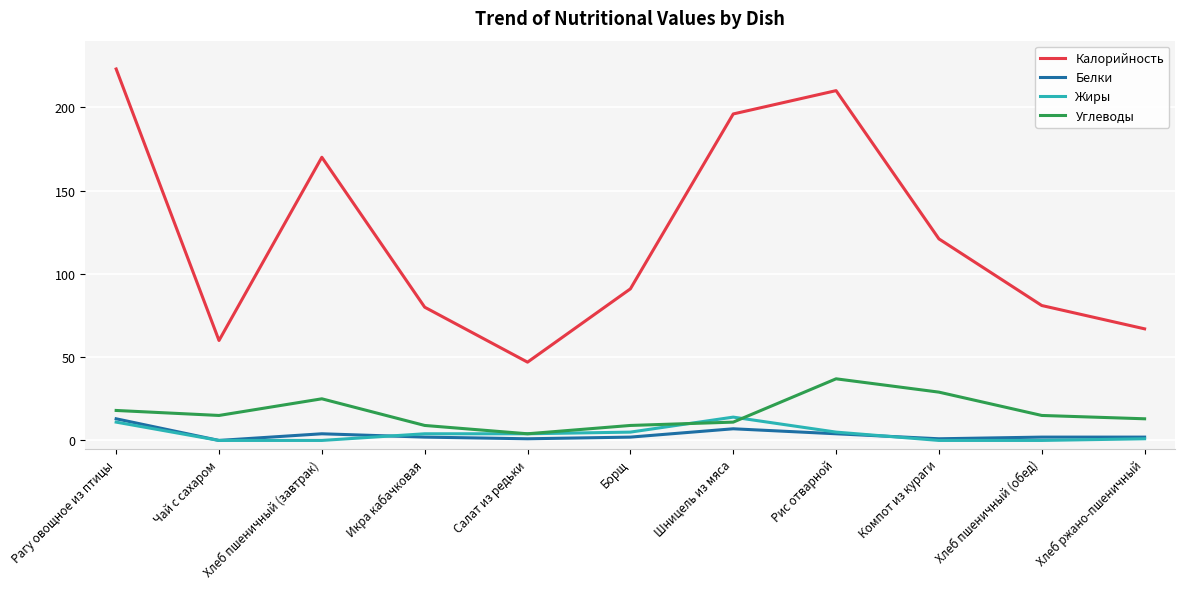

Is the value of Углеводы at Хлеб ржано-пшеничный greater than the value of Белки at Рис отварной?

Yes